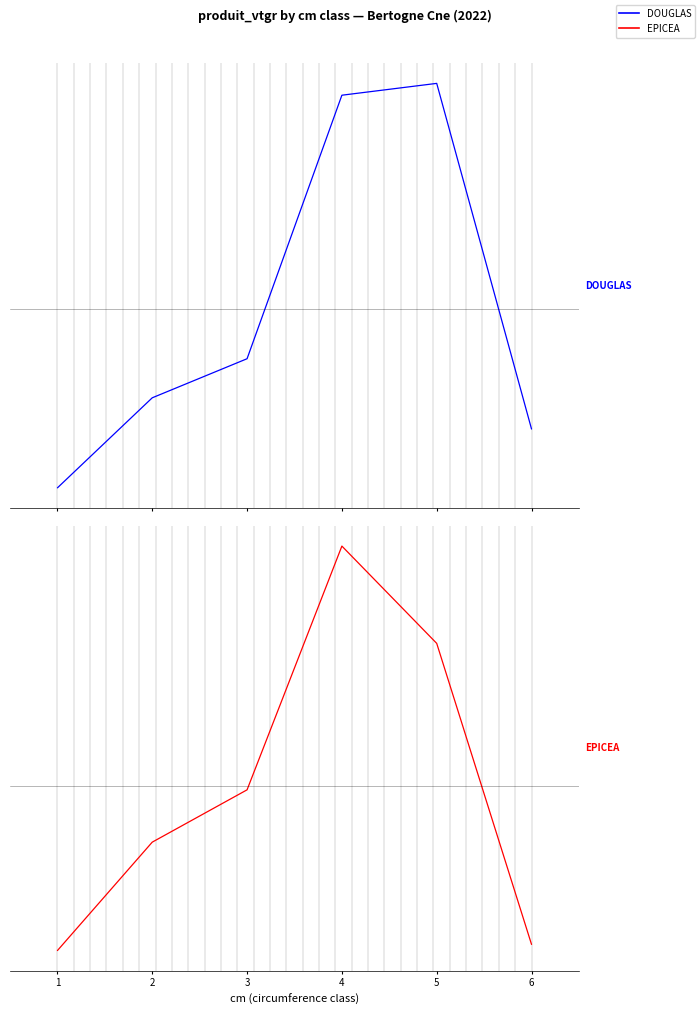

What is the difference between the maximum and minimum values in the DOUGLAS series?

17.6